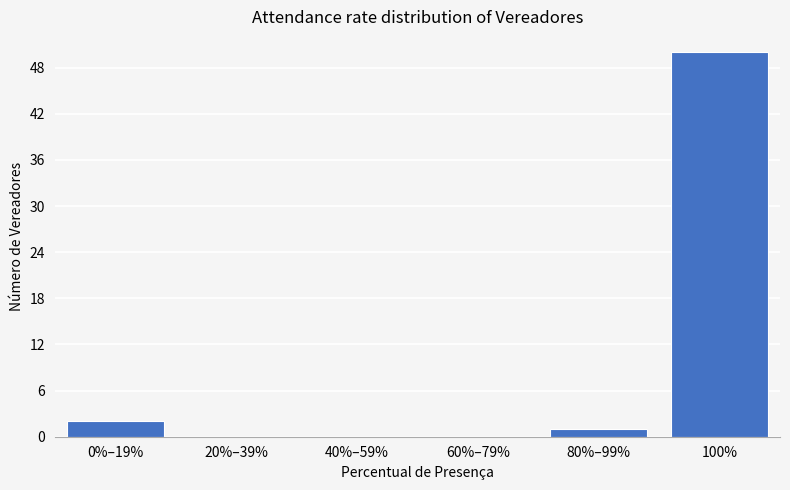

Reading left to right, extract all data points from this chart.

0%–19%=2	20%–39%=0	40%–59%=0	60%–79%=0	80%–99%=1	100%=50